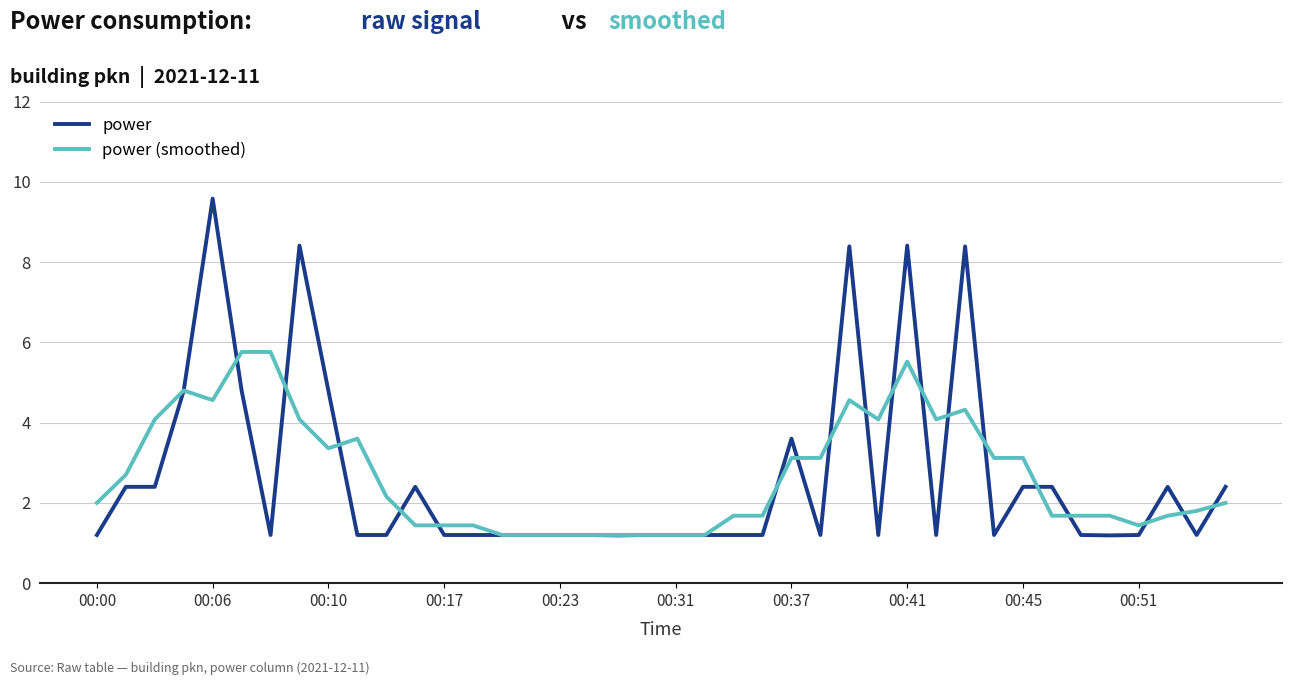

Rank the series by their maximum value, from lowest to highest.

power (smoothed), power